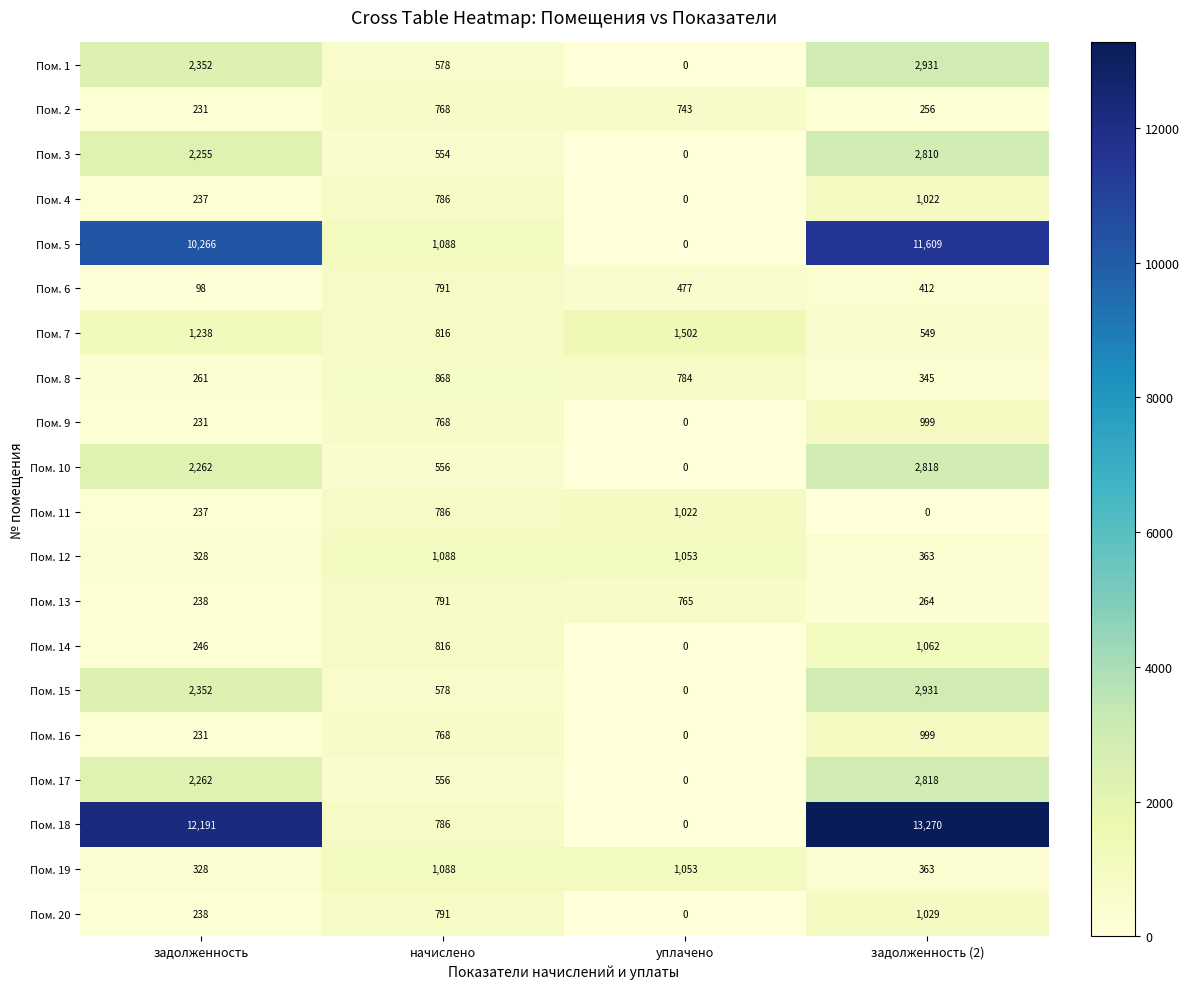

What is the greatest value displayed?

13270